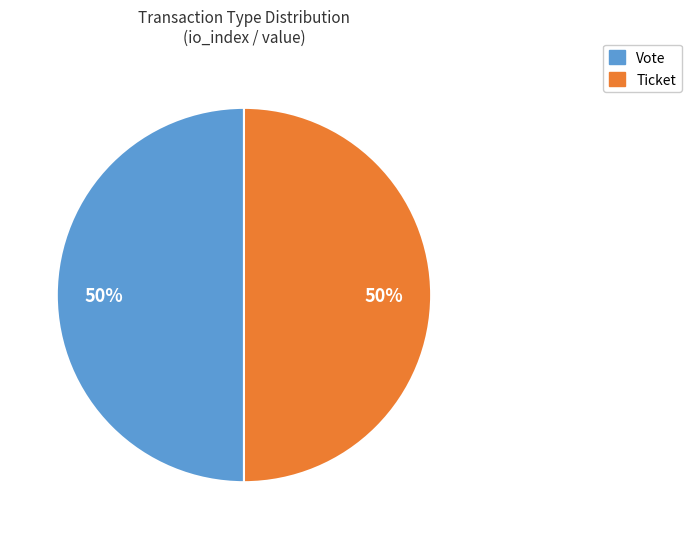

To the nearest percent, what is the average slice percentage?

50%